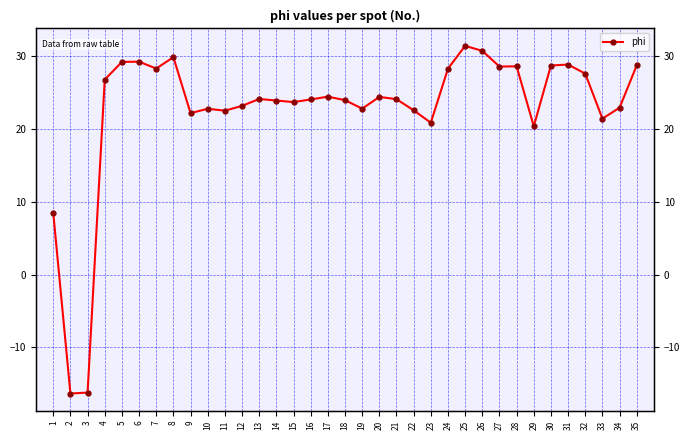

How many values exceed 24?

19